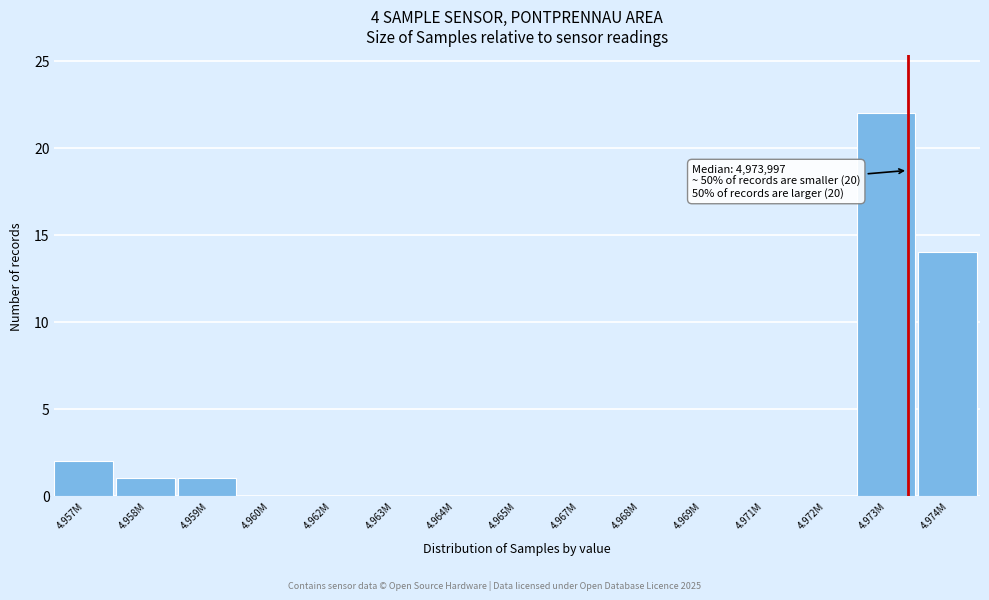

Reading left to right, transcribe all the data shown in this chart.

4.957M=2	4.958M=1	4.959M=1	4.960M=0	4.962M=0	4.963M=0	4.964M=0	4.965M=0	4.967M=0	4.968M=0	4.969M=0	4.971M=0	4.972M=0	4.973M=22	4.974M=14